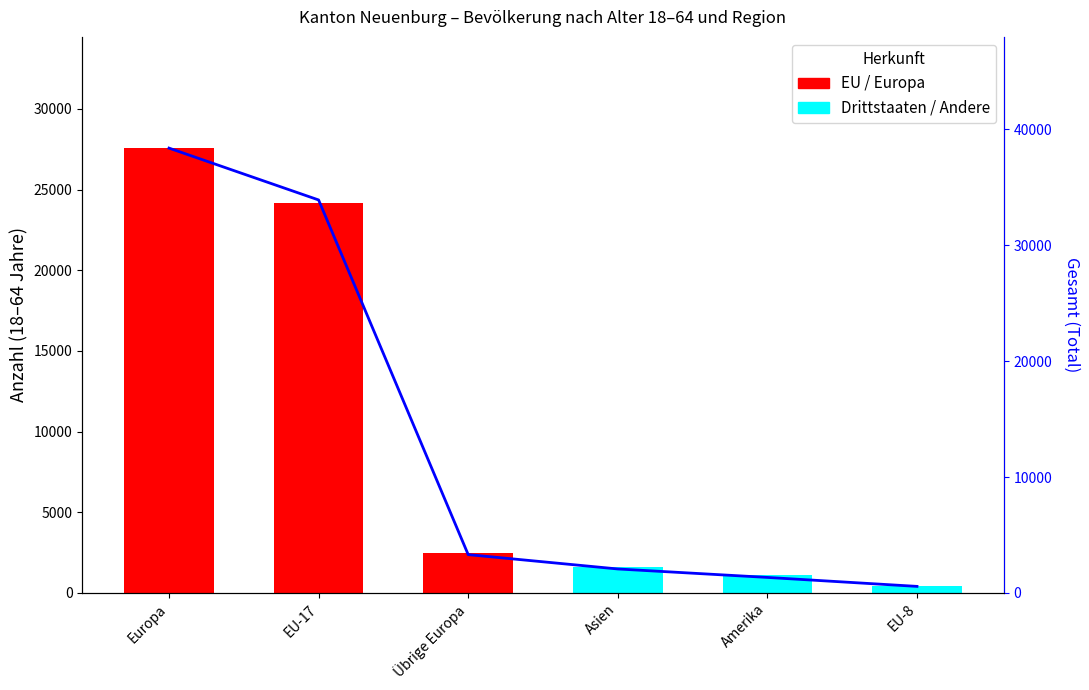

How many data points does each series have?

6